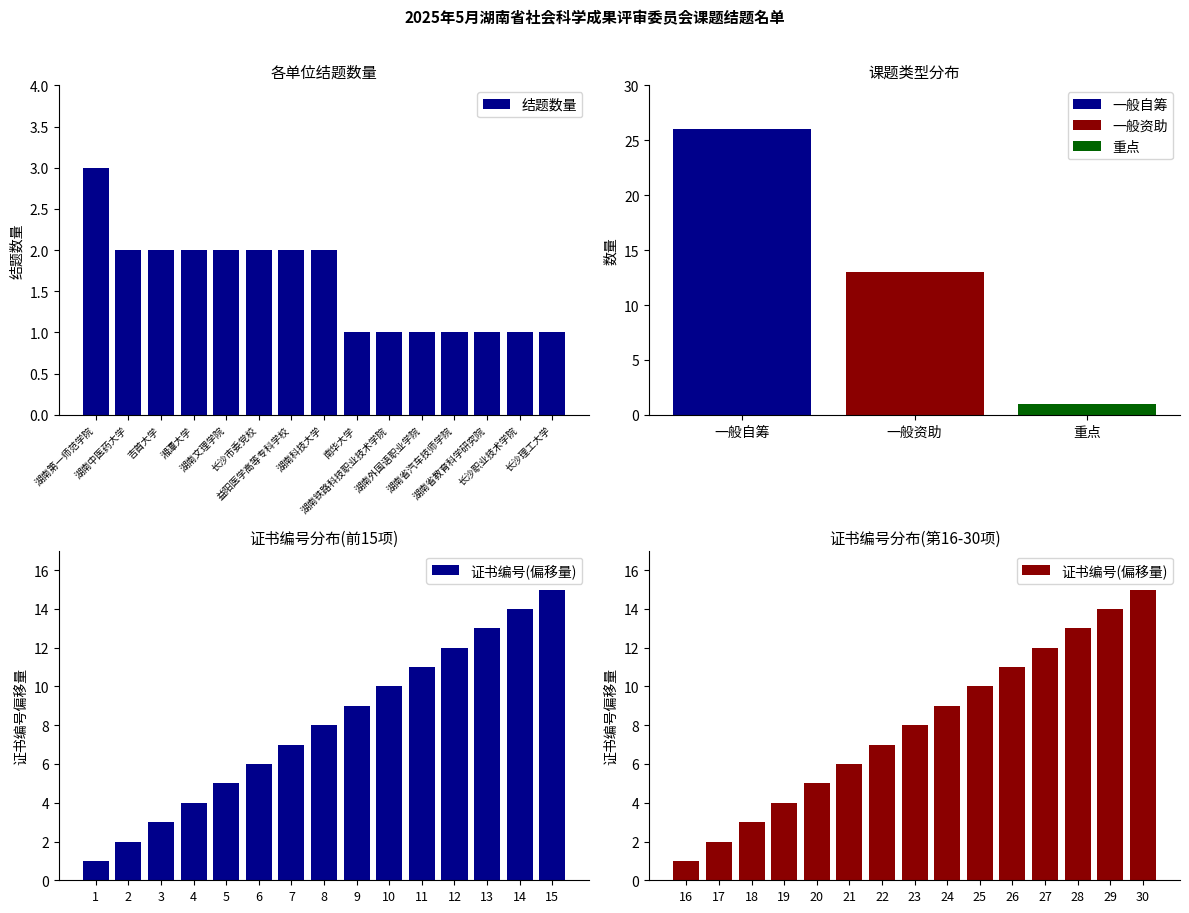

What is the maximum value for 结题数量?

3